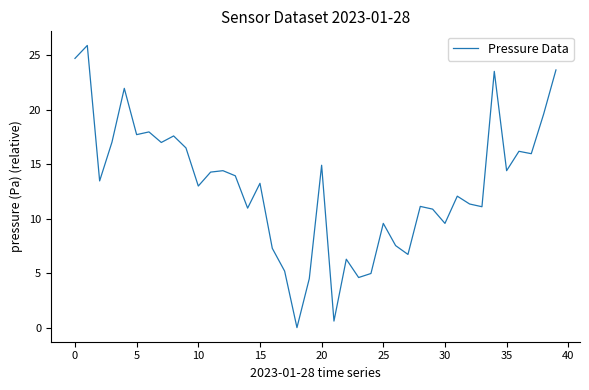

What is the difference between the maximum and minimum values?

25.9